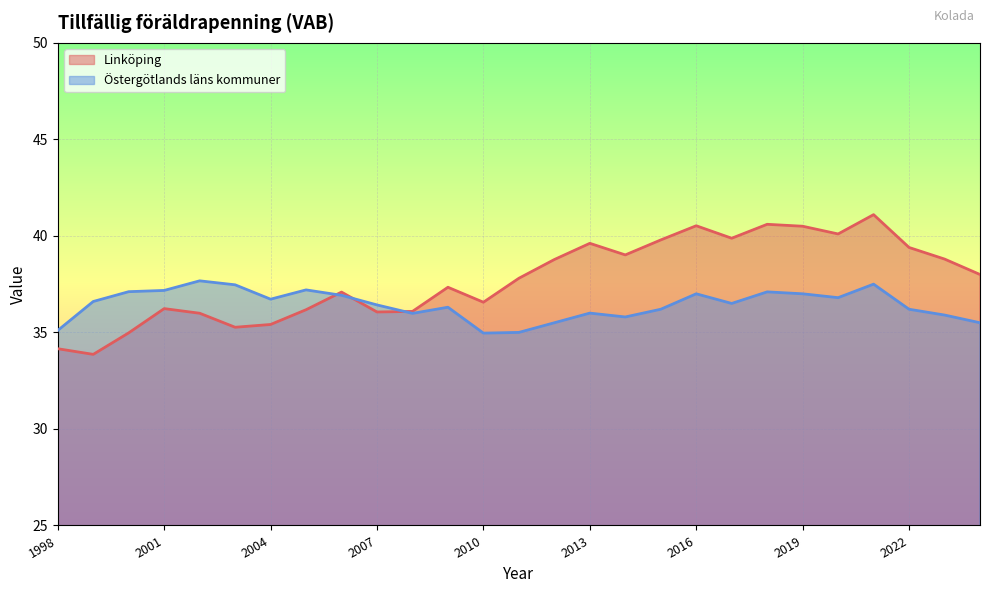

What is the difference between the Östergötlands läns kommuner values at 2010 and 2015?

1.2